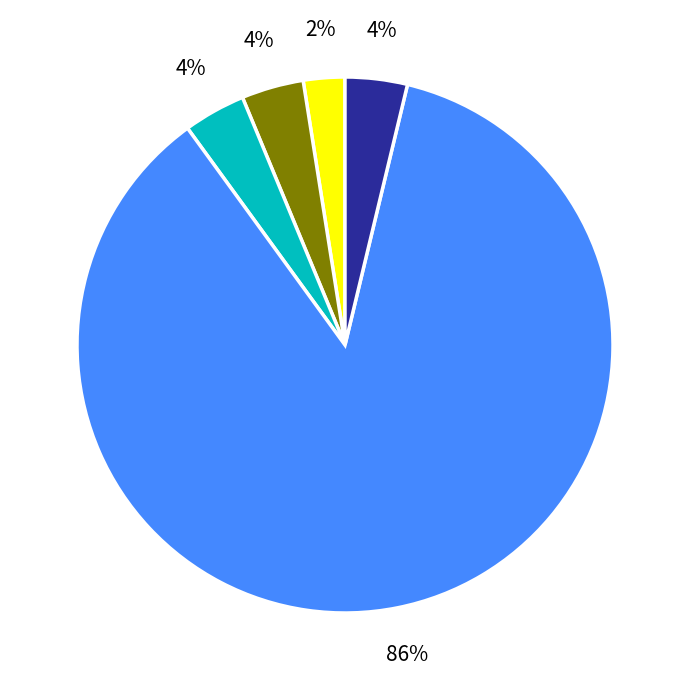

To the nearest percent, what is the difference between the largest and smallest slice percentages?

84%